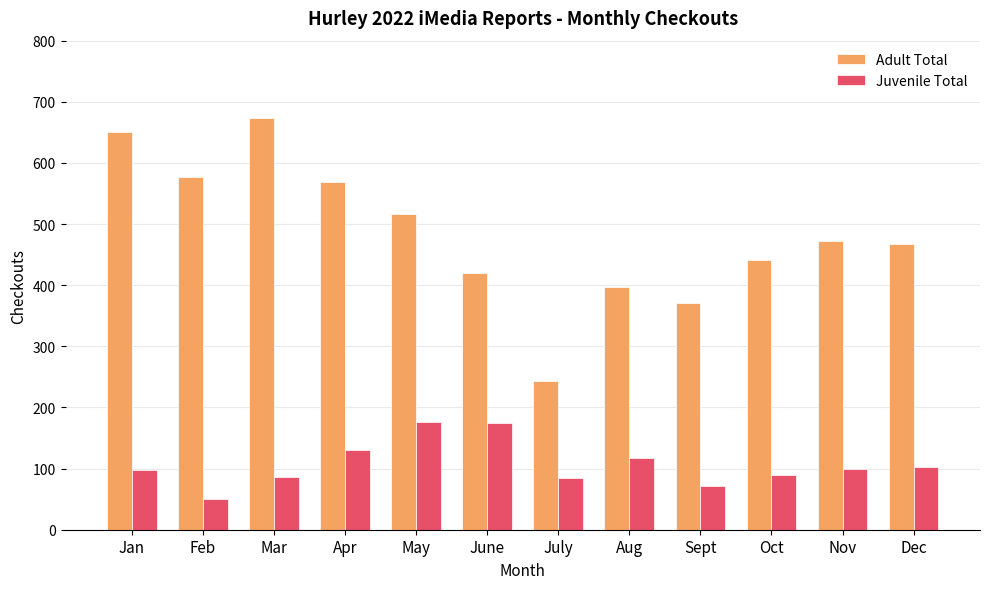

What is the highest value of the Adult Total series?

674